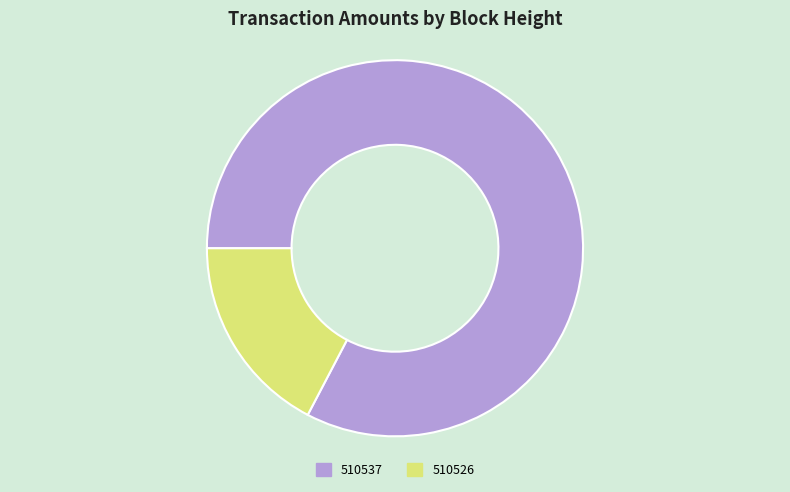

Combined, do 510537 and 510526 account for over 50%?

Yes